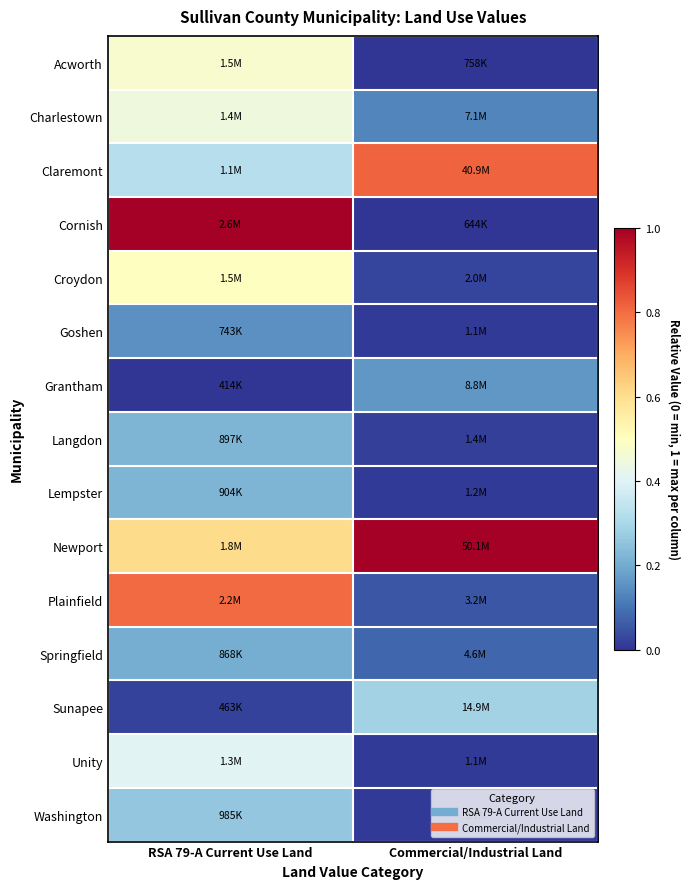

Reading left to right, what are all the values shown in this chart?

Acworth: RSA 79-A Current Use Land=0.5	Commercial/Industrial Land=0.0
Charlestown: RSA 79-A Current Use Land=0.4	Commercial/Industrial Land=0.1
Claremont: RSA 79-A Current Use Land=0.3	Commercial/Industrial Land=0.8
Cornish: RSA 79-A Current Use Land=1.0	Commercial/Industrial Land=0.0
Croydon: RSA 79-A Current Use Land=0.5	Commercial/Industrial Land=0.0
Goshen: RSA 79-A Current Use Land=0.1	Commercial/Industrial Land=0.0
Grantham: RSA 79-A Current Use Land=0.0	Commercial/Industrial Land=0.2
Langdon: RSA 79-A Current Use Land=0.2	Commercial/Industrial Land=0.0
Lempster: RSA 79-A Current Use Land=0.2	Commercial/Industrial Land=0.0
Newport: RSA 79-A Current Use Land=0.6	Commercial/Industrial Land=1.0
Plainfield: RSA 79-A Current Use Land=0.8	Commercial/Industrial Land=0.1
Springfield: RSA 79-A Current Use Land=0.2	Commercial/Industrial Land=0.1
Sunapee: RSA 79-A Current Use Land=0.0	Commercial/Industrial Land=0.3
Unity: RSA 79-A Current Use Land=0.4	Commercial/Industrial Land=0.0
Washington: RSA 79-A Current Use Land=0.3	Commercial/Industrial Land=0.0